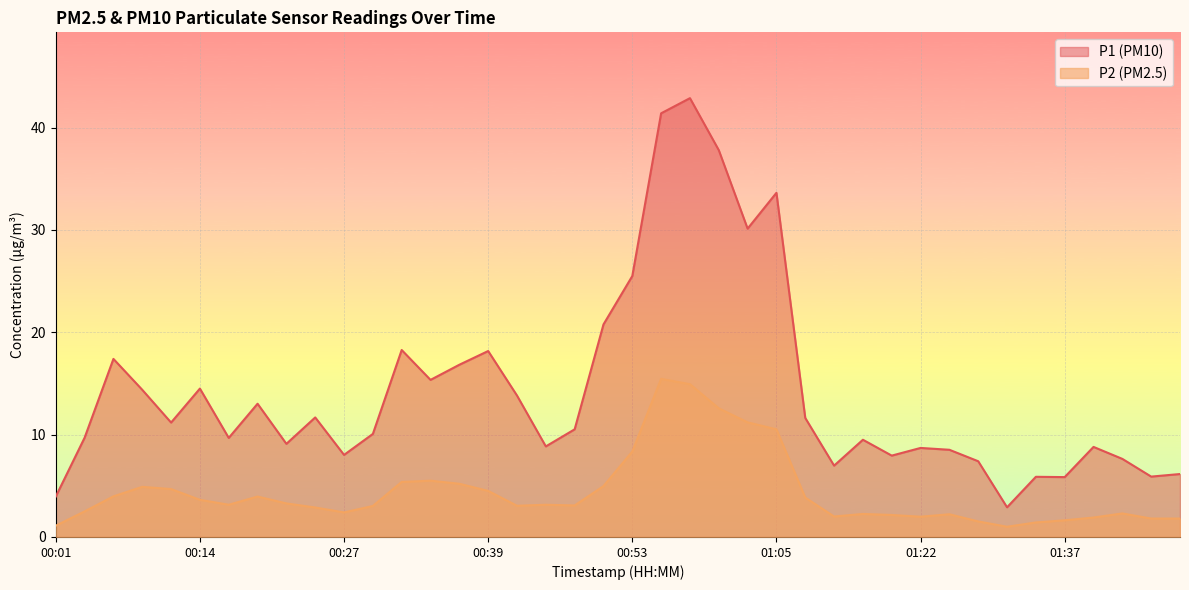

How many lines are shown in the chart?

2